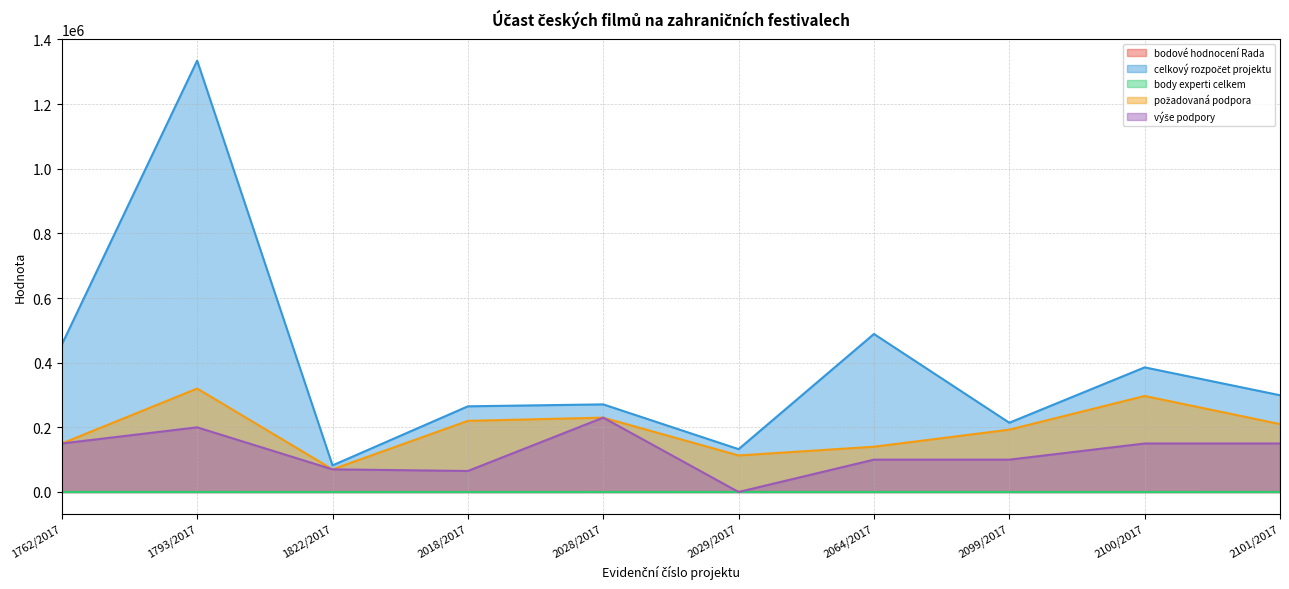

At 2064/2017, list the series in order from largest to smallest.

celkový rozpočet projektu, požadovaná podpora, výše podpory, body experti celkem, bodové hodnocení Rada